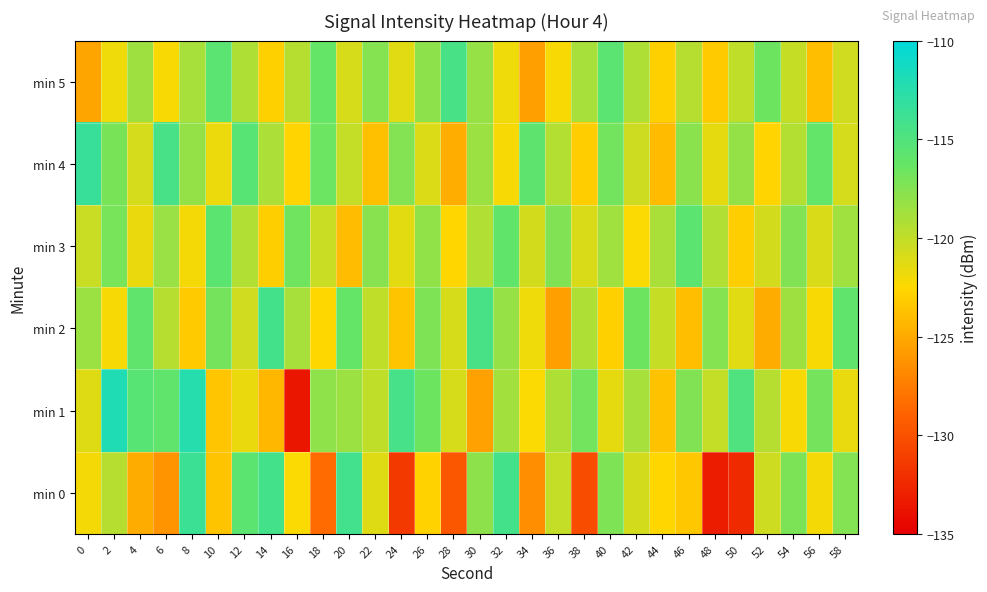

What is the total value across all series at 42?

-718.2